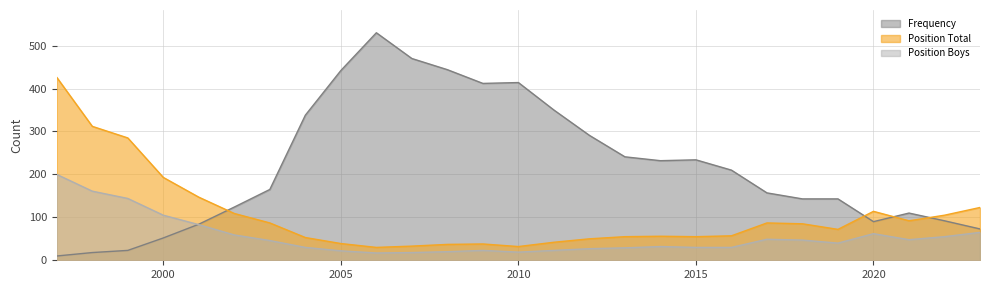

What is the approximate value of Position Total at 2018, to the nearest 10?

80